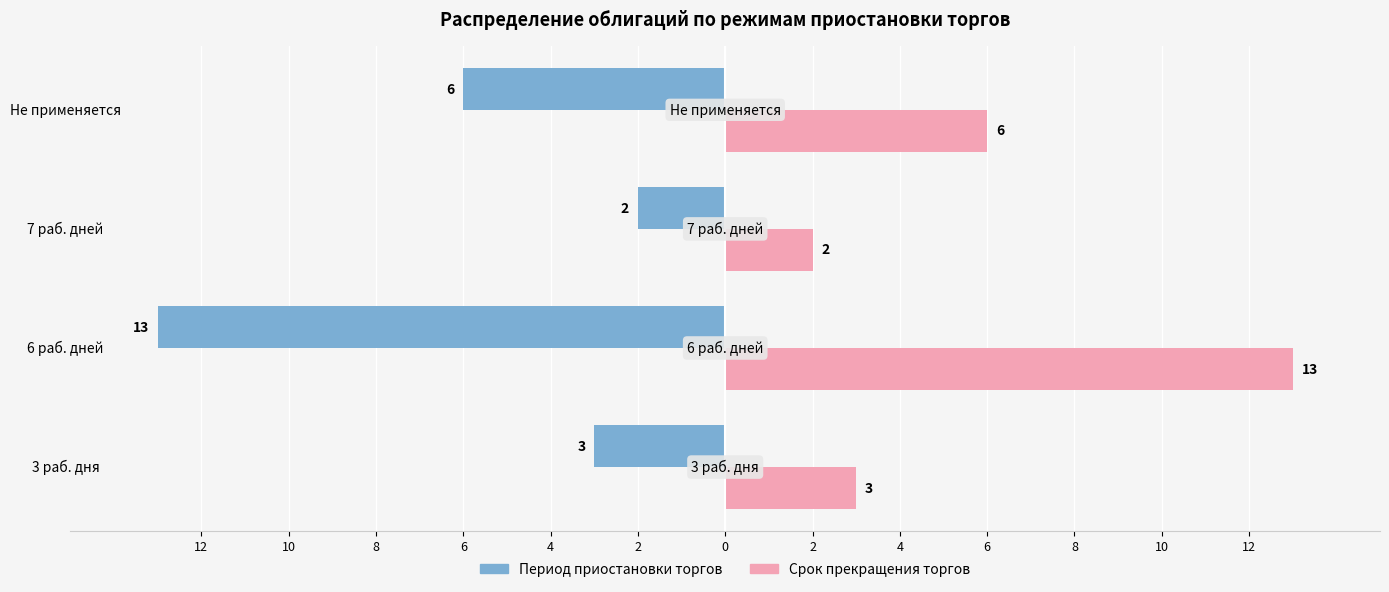

What are all the series names shown in the legend?

Период приостановки торгов, Срок прекращения торгов